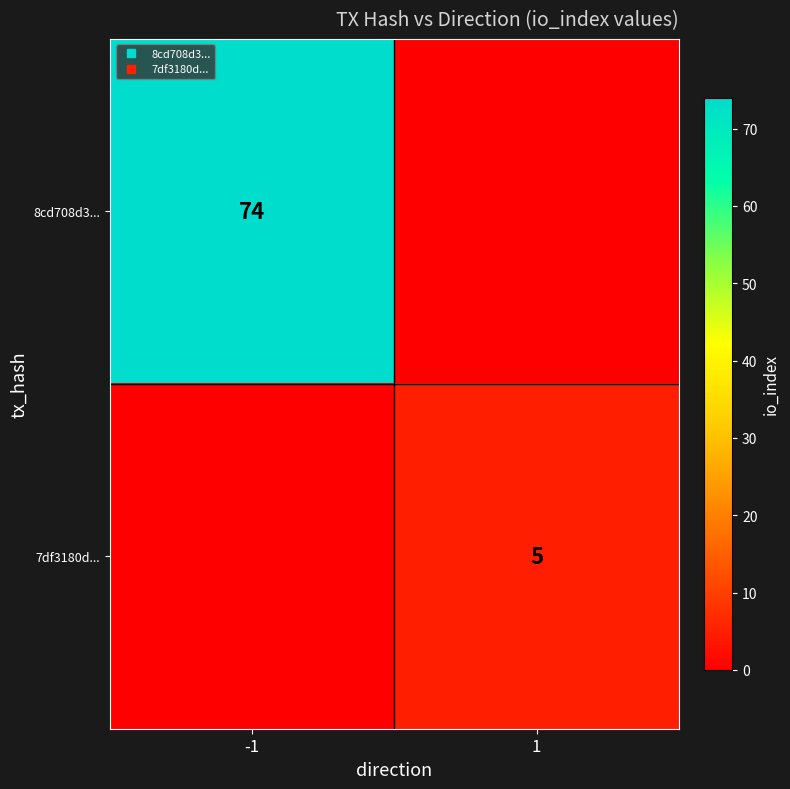

How many 7df3180d... values are between 0 and 5?

2